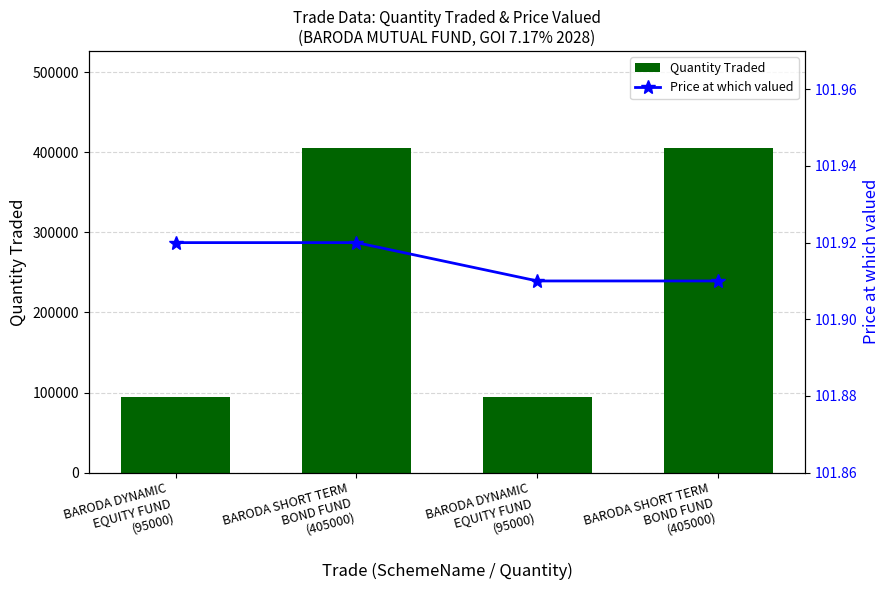

Rank the series by their average value, from highest to lowest.

Quantity Traded, Price at which valued